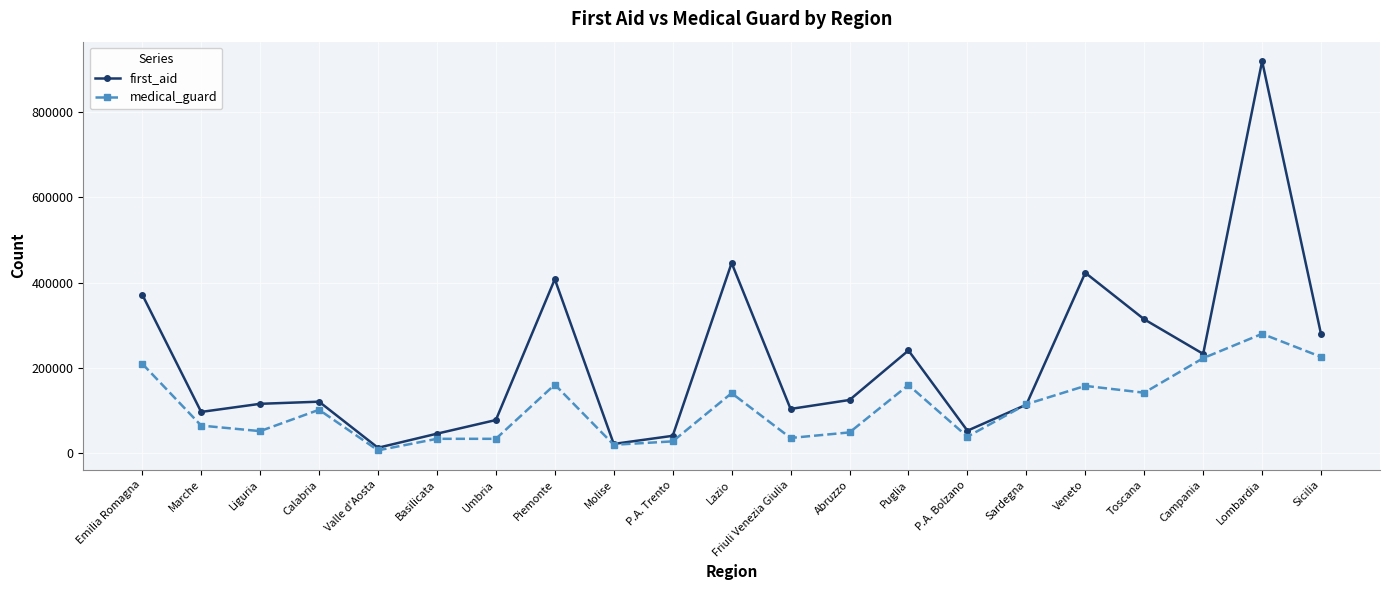

What is the difference between the first_aid values at Friuli Venezia Giulia and Sicilia?

175000